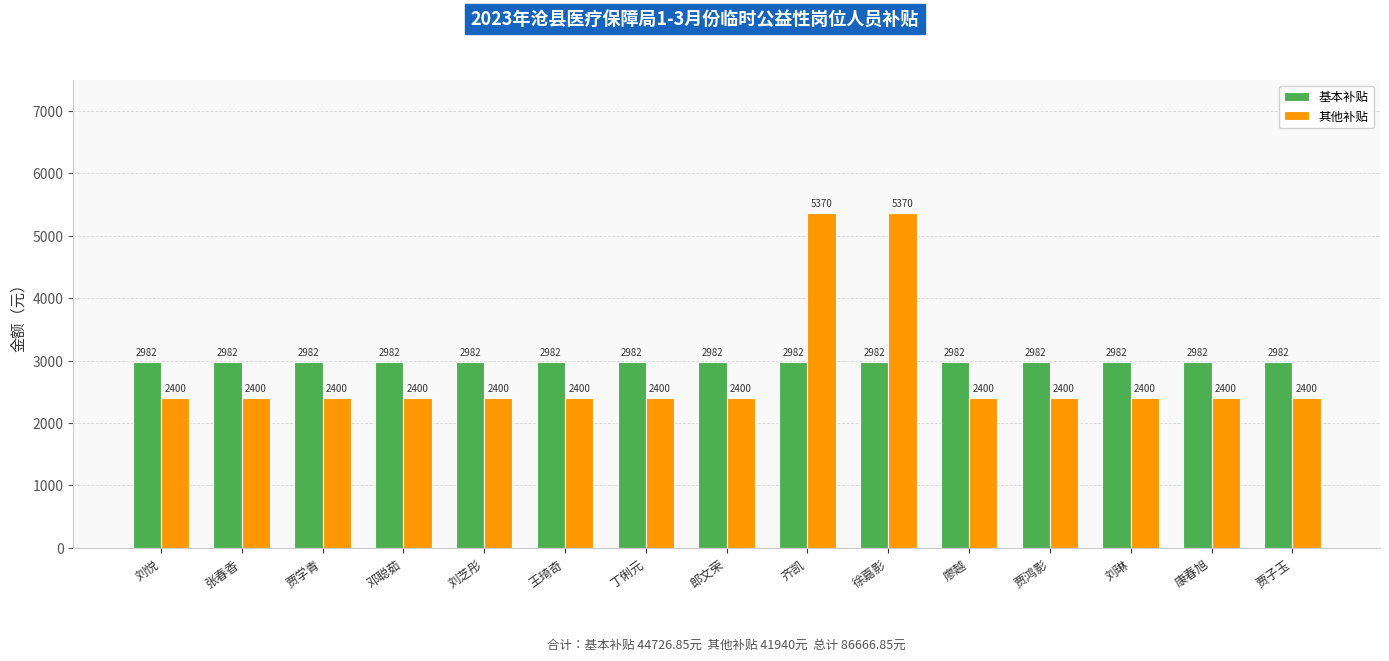

Is it true that 基本补贴 equals 889.1 at 丁俐元?

False